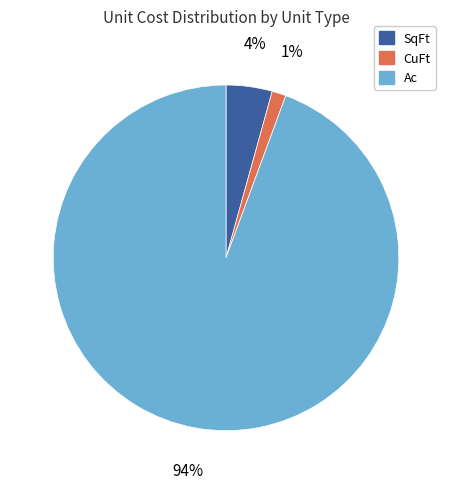

Is there a majority slice in this chart?

Yes